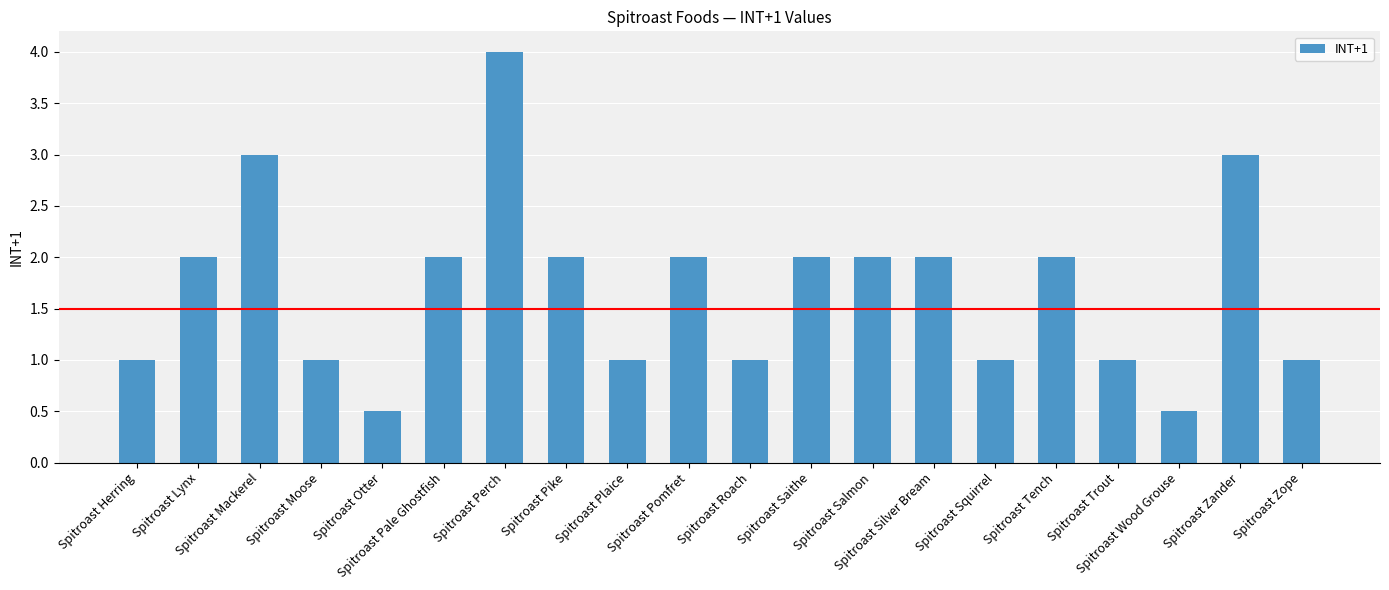

Count the values in the range 1 to 2.

15